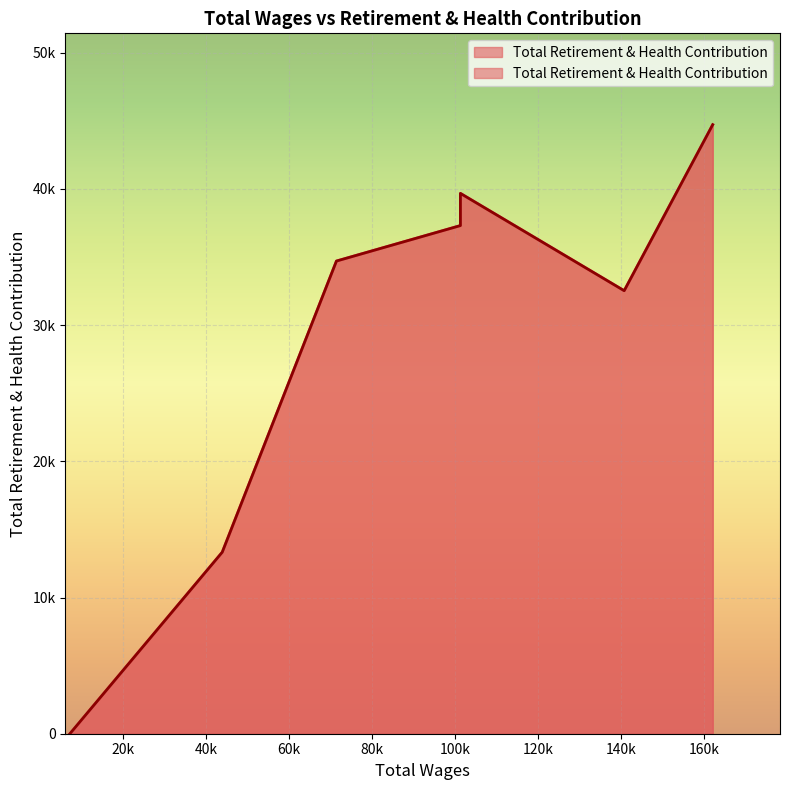

What is the difference between the maximum and minimum values?

44719